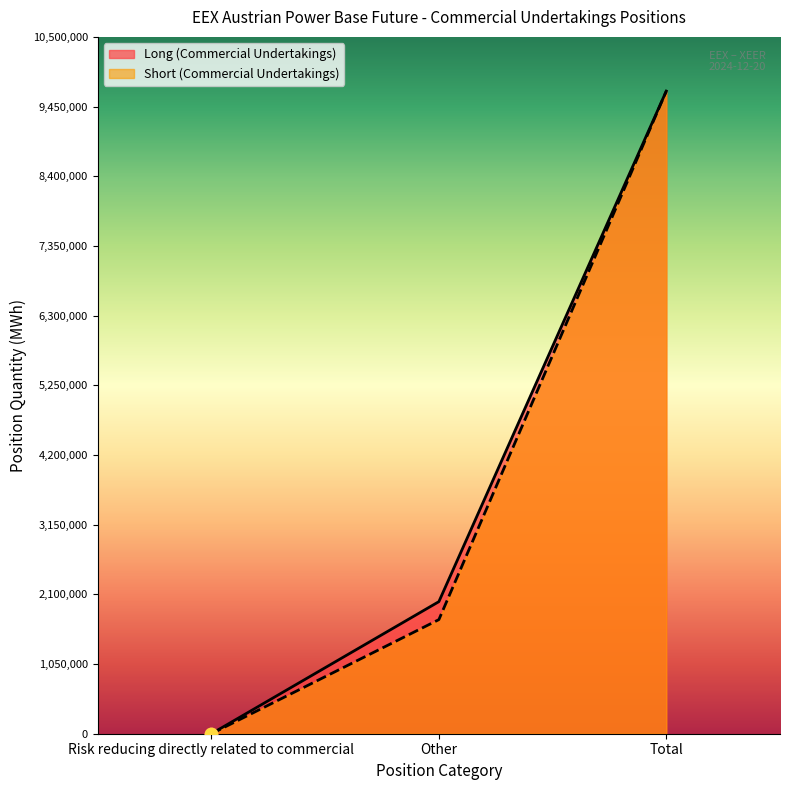

Which series contains the lowest Y value?

Long (Commercial Undertakings)